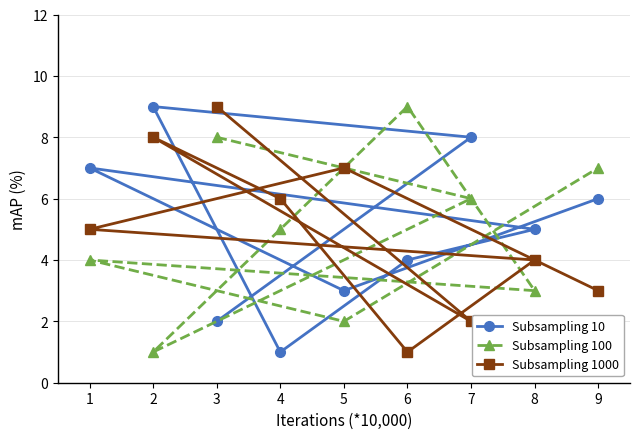

True or false: Subsampling 100 has a value of 1 at 2.

True